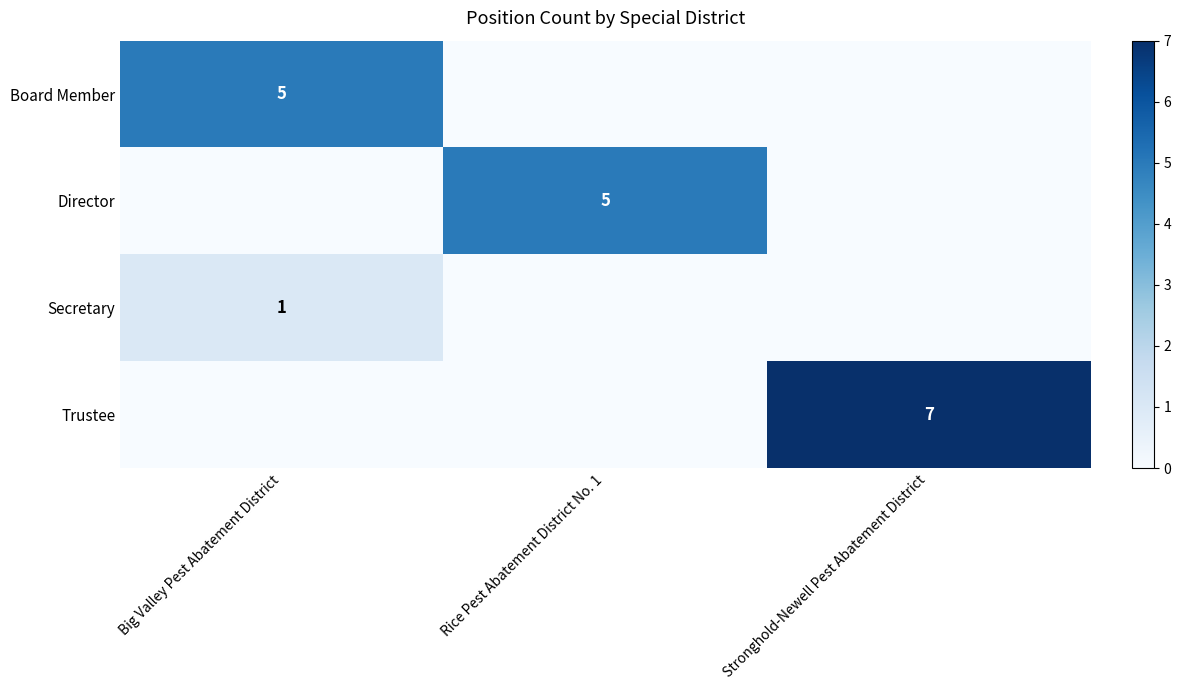

True or false: Director has a value of 9 at Rice Pest Abatement District No. 1.

False